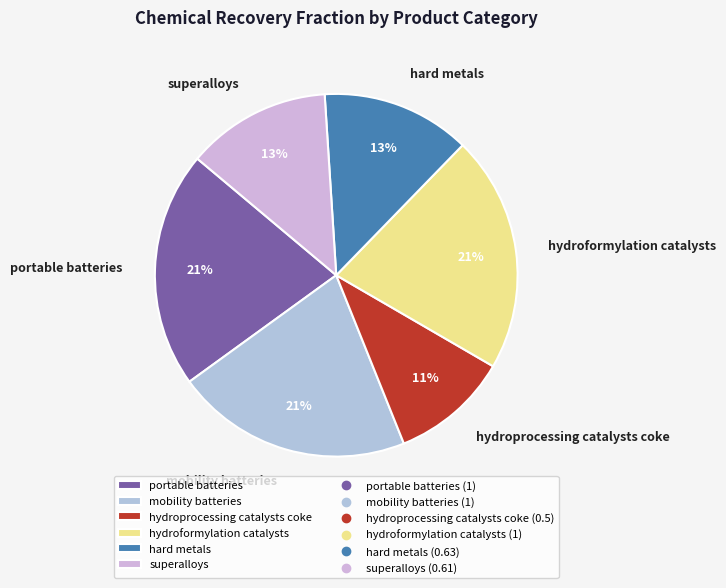

How many slices are in this pie chart?

6